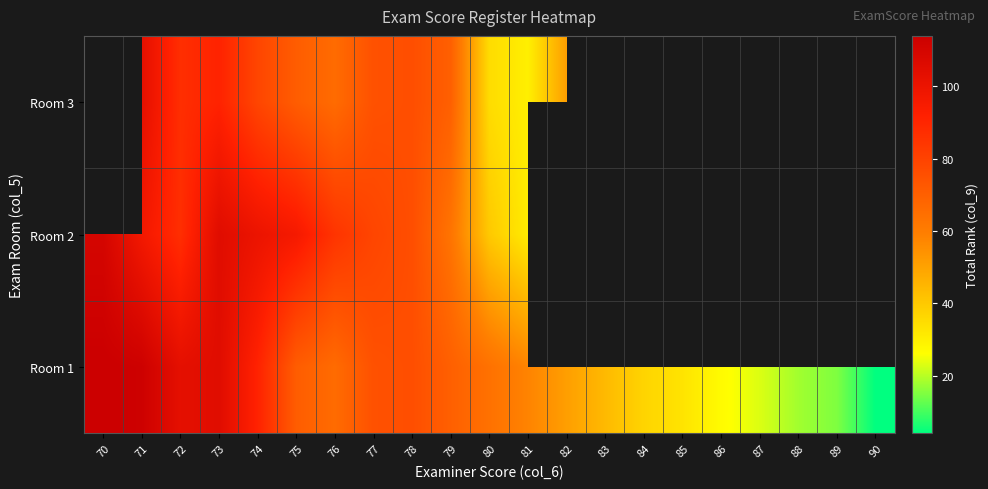

List the labels in order of Room 2 value, smallest first.

81, 80, 79, 78, 77, 76, 72, 75, 71, 74, 73, 70, 82, 83, 84, 85, 86, 87, 88, 89, 90